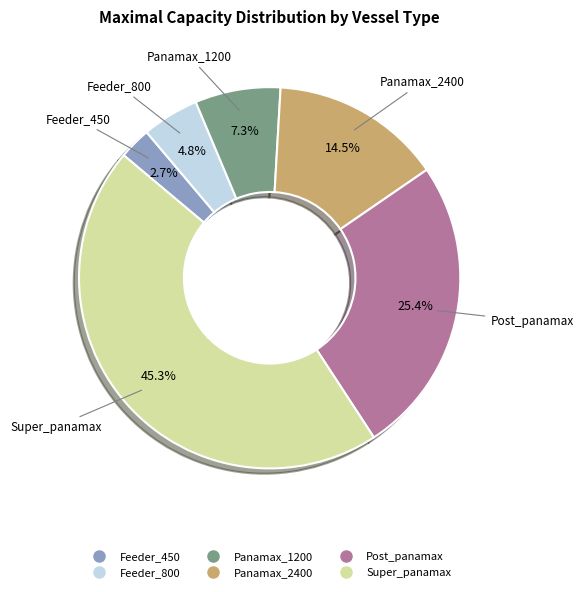

Is it true that Super_panamax is 45% of the pie?

True